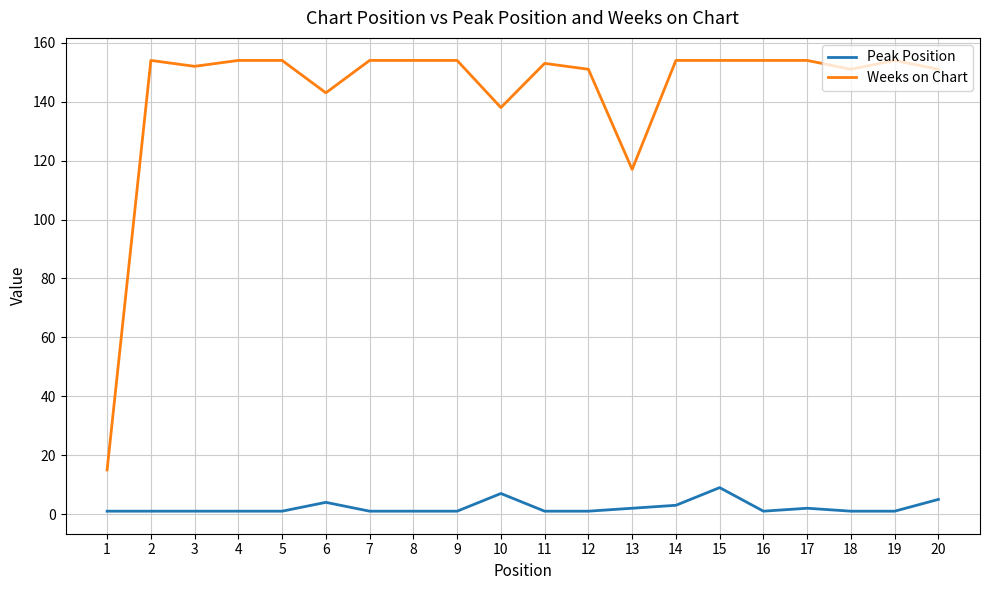

List the series in order of their overall mean, highest first.

Weeks on Chart, Peak Position